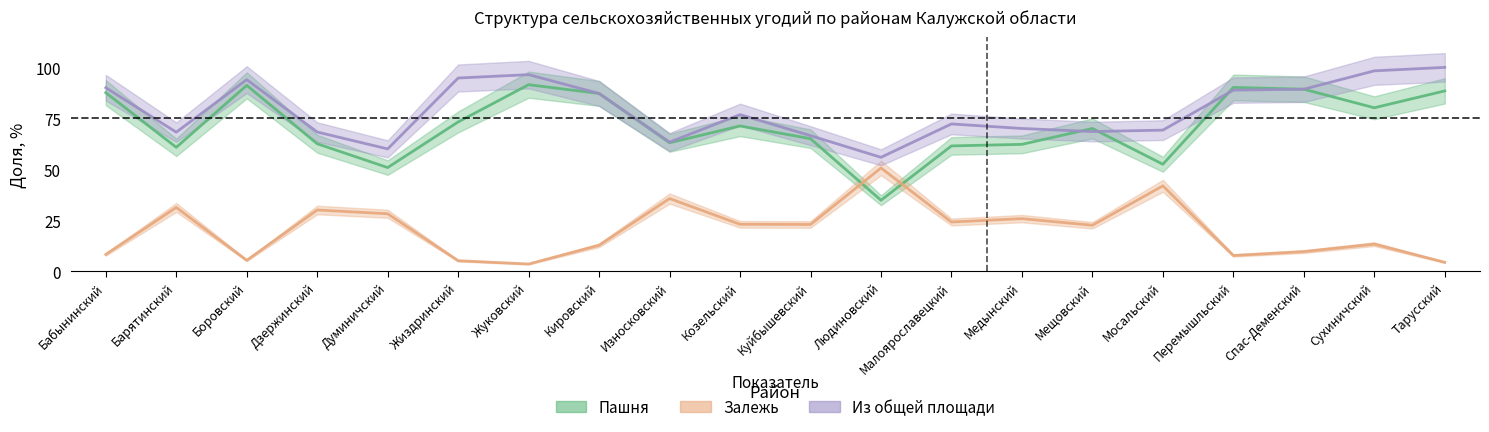

Reading right to left, transcribe all the data shown in this chart.

Пашня: 88.5	80.2	89.3	90.2	52.5	70.1	62.3	61.5	34.9	65.0	71.3	63.0	87.2	91.5	73.3	50.9	62.6	91.2	60.8	87.6
Залежь: 4.4	13.3	9.7	7.8	41.9	22.6	25.8	24.2	50.7	23.0	23.1	35.7	12.8	3.6	5.2	28.2	30.1	5.4	31.3	8.3
Из общей площади: 100.0	98.3	89.3	88.8	69.2	68.5	70.0	72.3	55.9	66.5	76.8	63.4	87.2	96.4	94.8	60.0	68.3	94.0	68.2	90.0